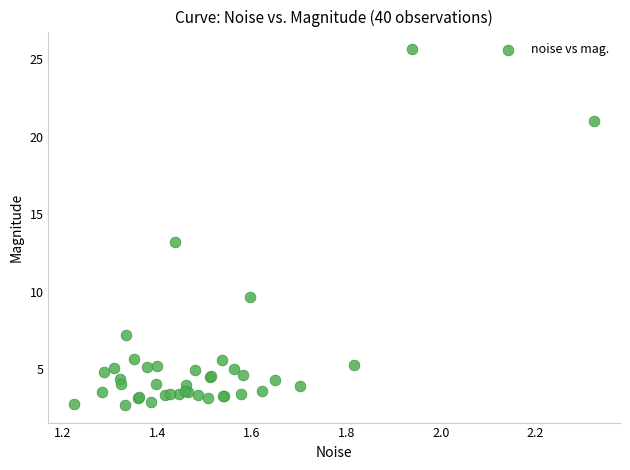

What Y value in the scatter plot is closest to 14?

13.2